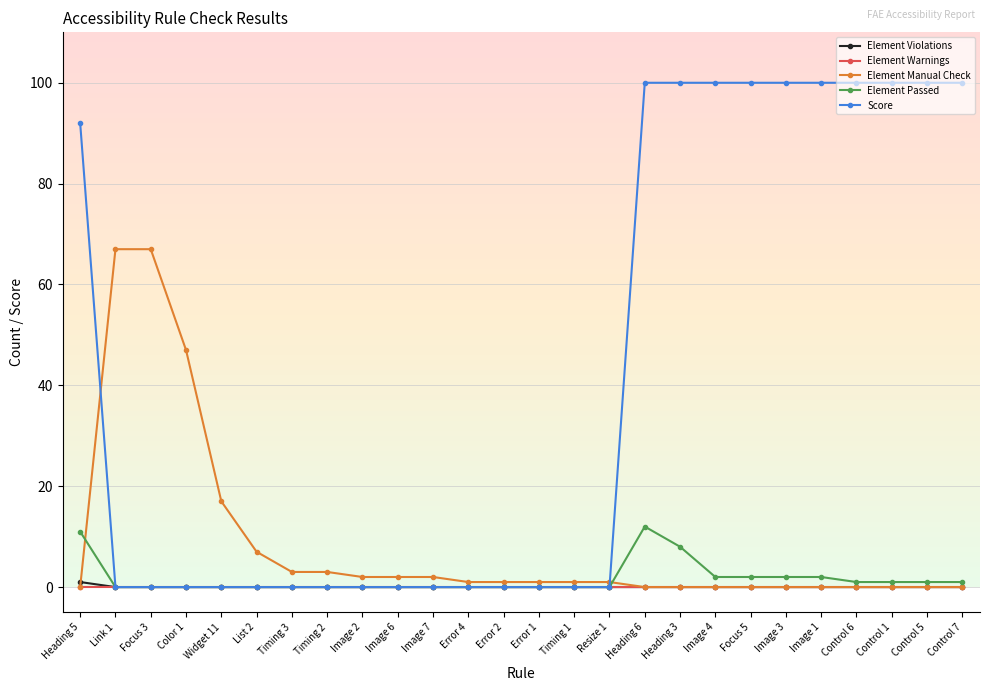

How many data points does each series have?

26